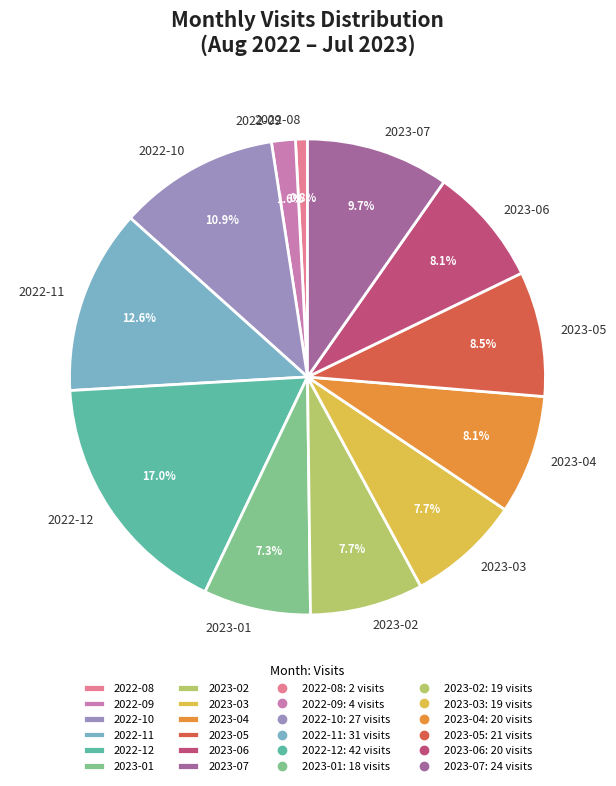

What portion of the pie excludes 2023-04?

91.9%